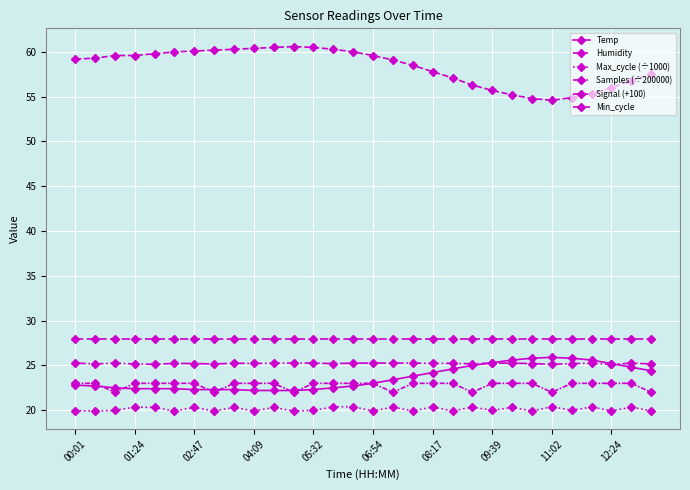

True or false: Signal (+100) and Samples (÷200000) intersect in this chart.

False